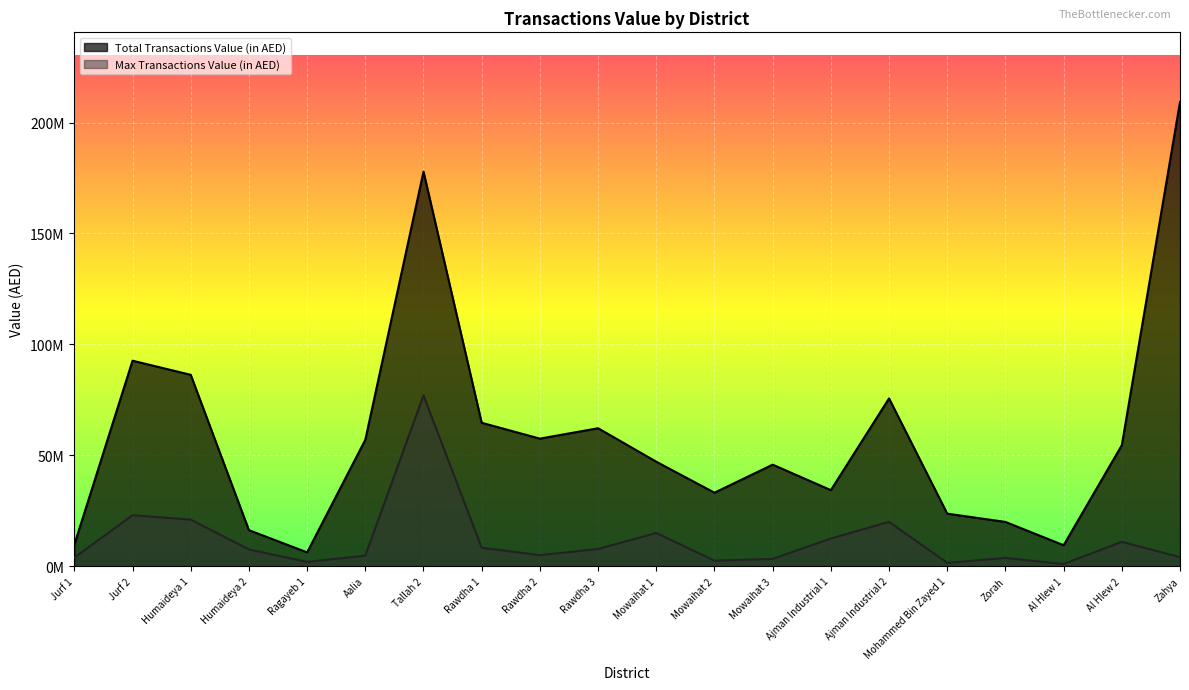

What is the spread (max minus min) of values at Rawdha 3?

54457000